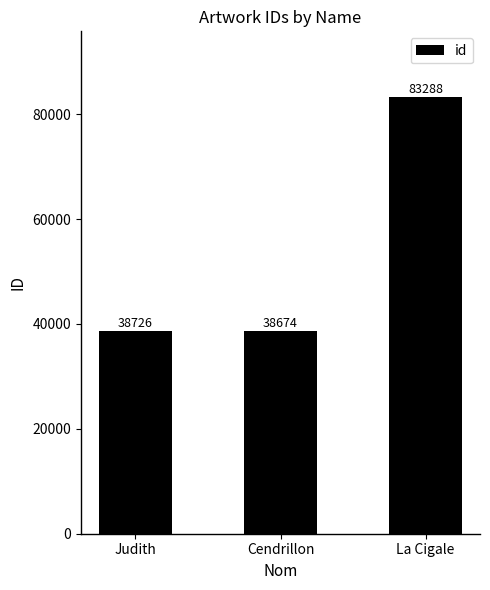

Which label corresponds to the largest value in the chart?

La Cigale